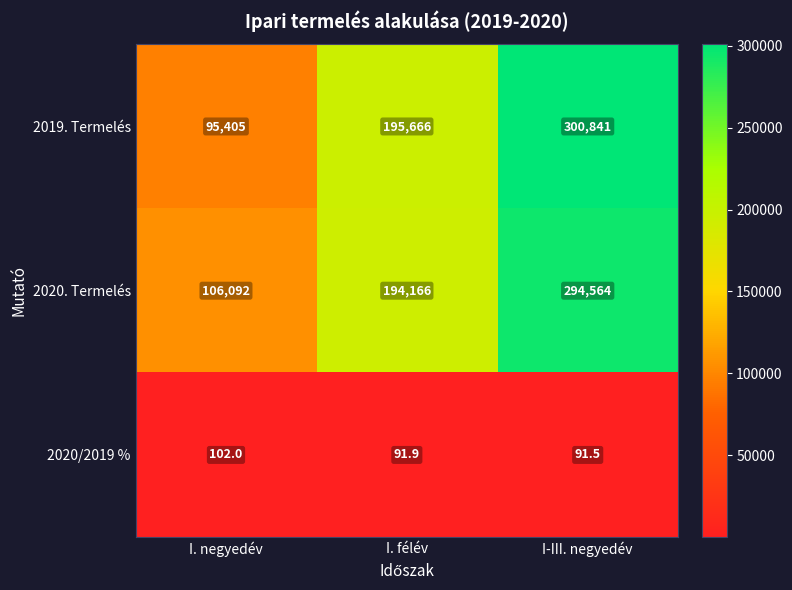

True or false: 2020/2019 % has a value of 102.0 at I. negyedév.

True